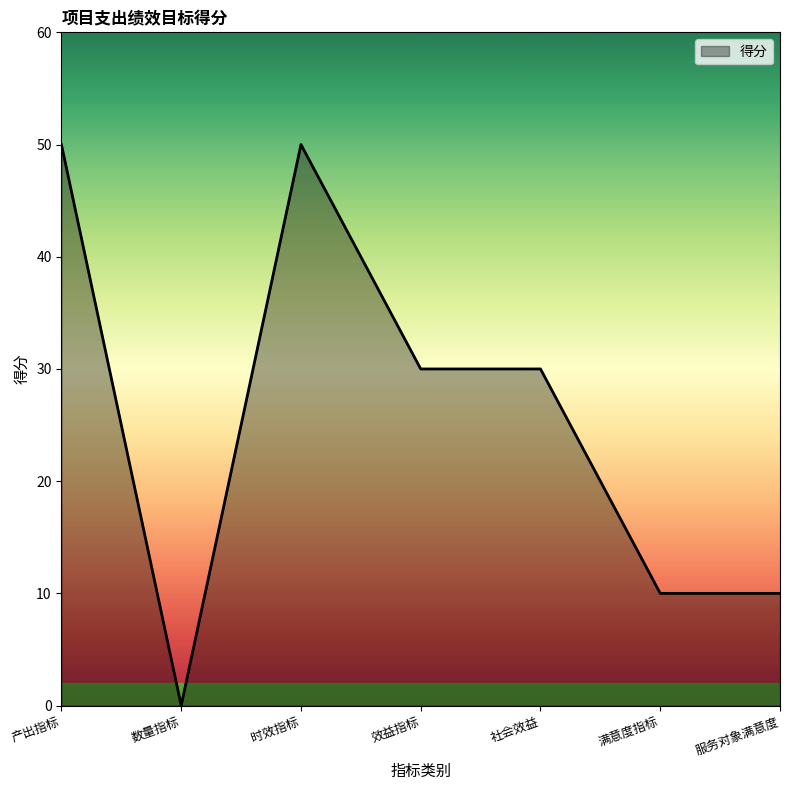

What position from the right is 满意度指标?

2